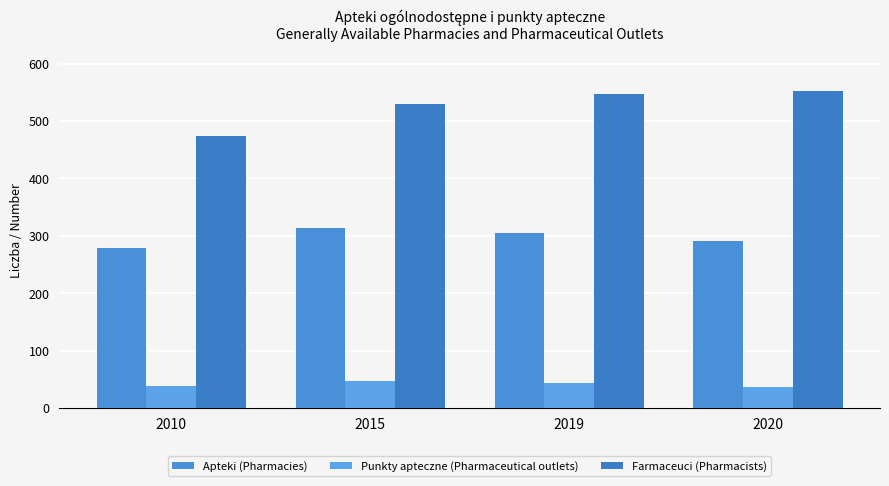

What is the sum of the Apteki (Pharmacies) values at 2015 and 2019?

618